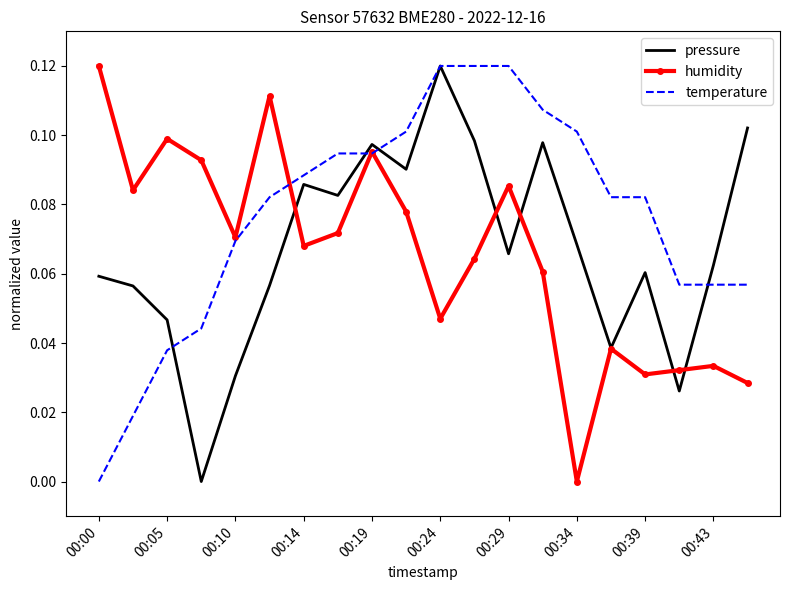

Which series has the largest total across all categories?

temperature